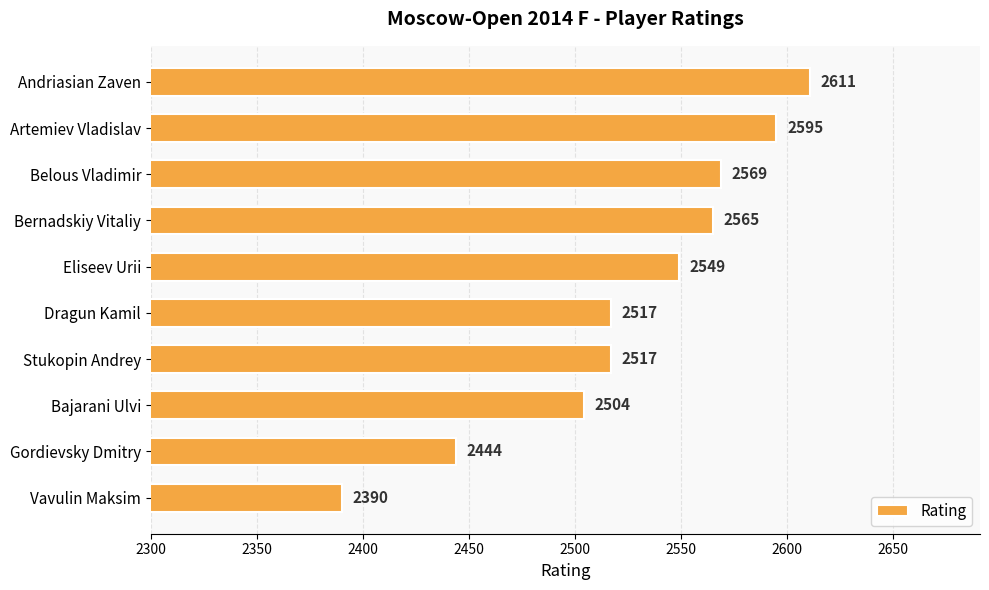

Which has a higher value, Eliseev Urii or Andriasian Zaven?

Andriasian Zaven